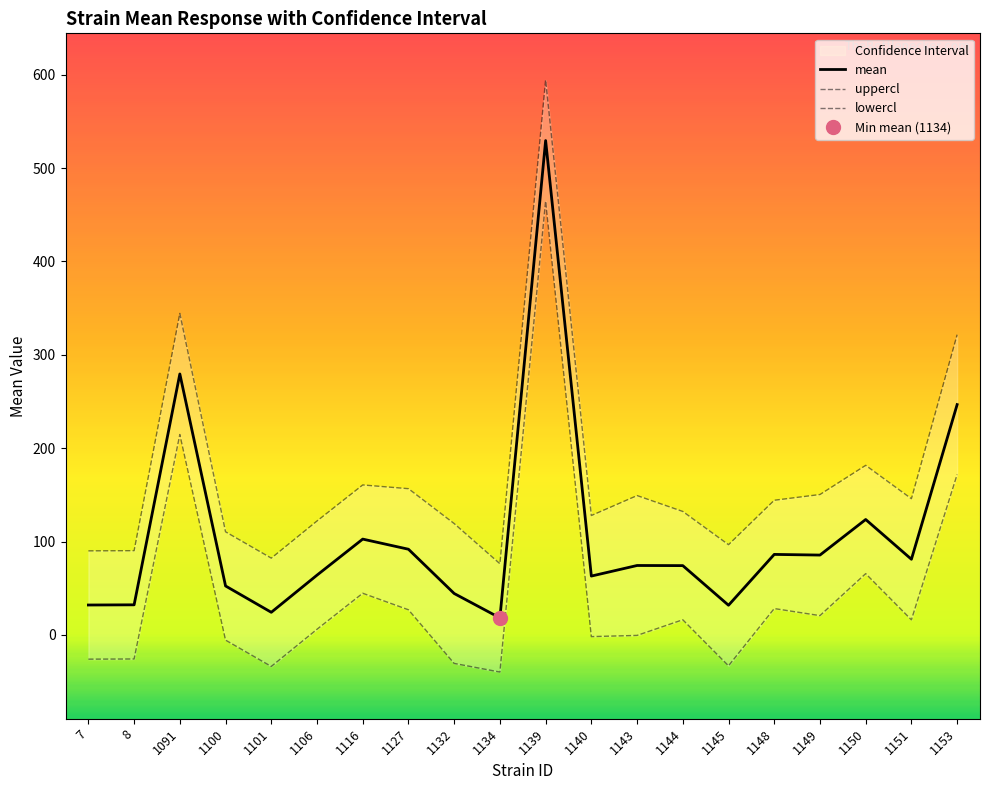

Which series has the largest total across all categories?

uppercl